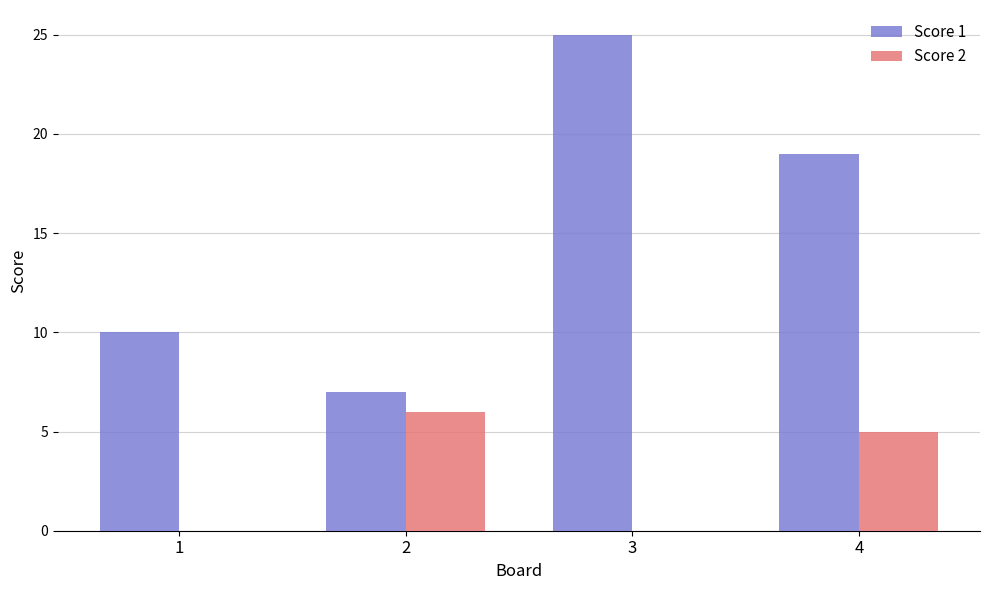

What is the average value of the Score 2 series?

3